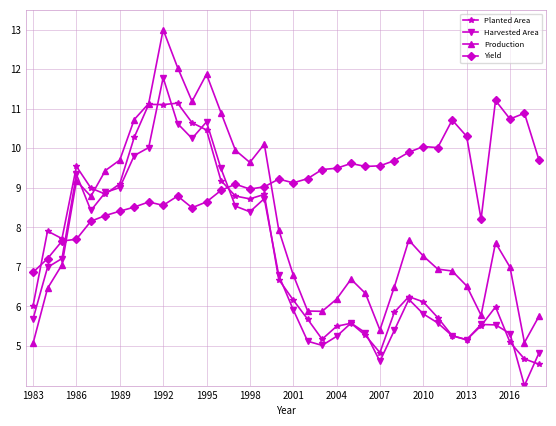

Count the number of categories in the chart.

36